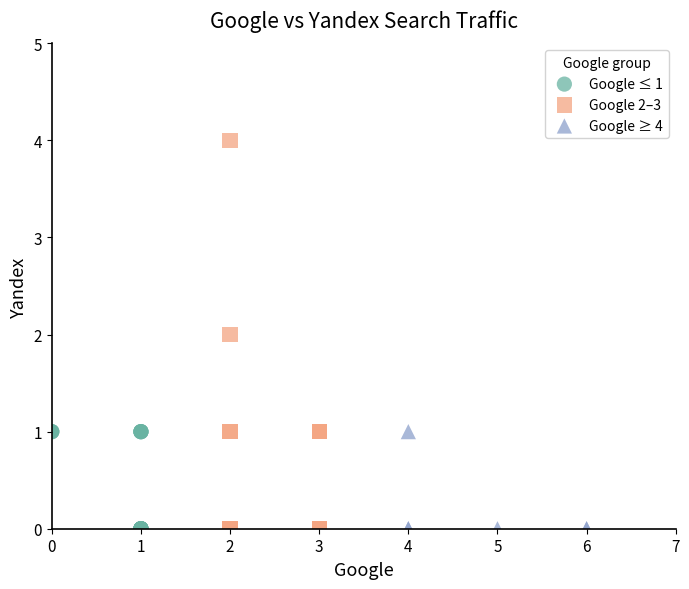

Which series reaches the maximum Y coordinate?

Google 2–3